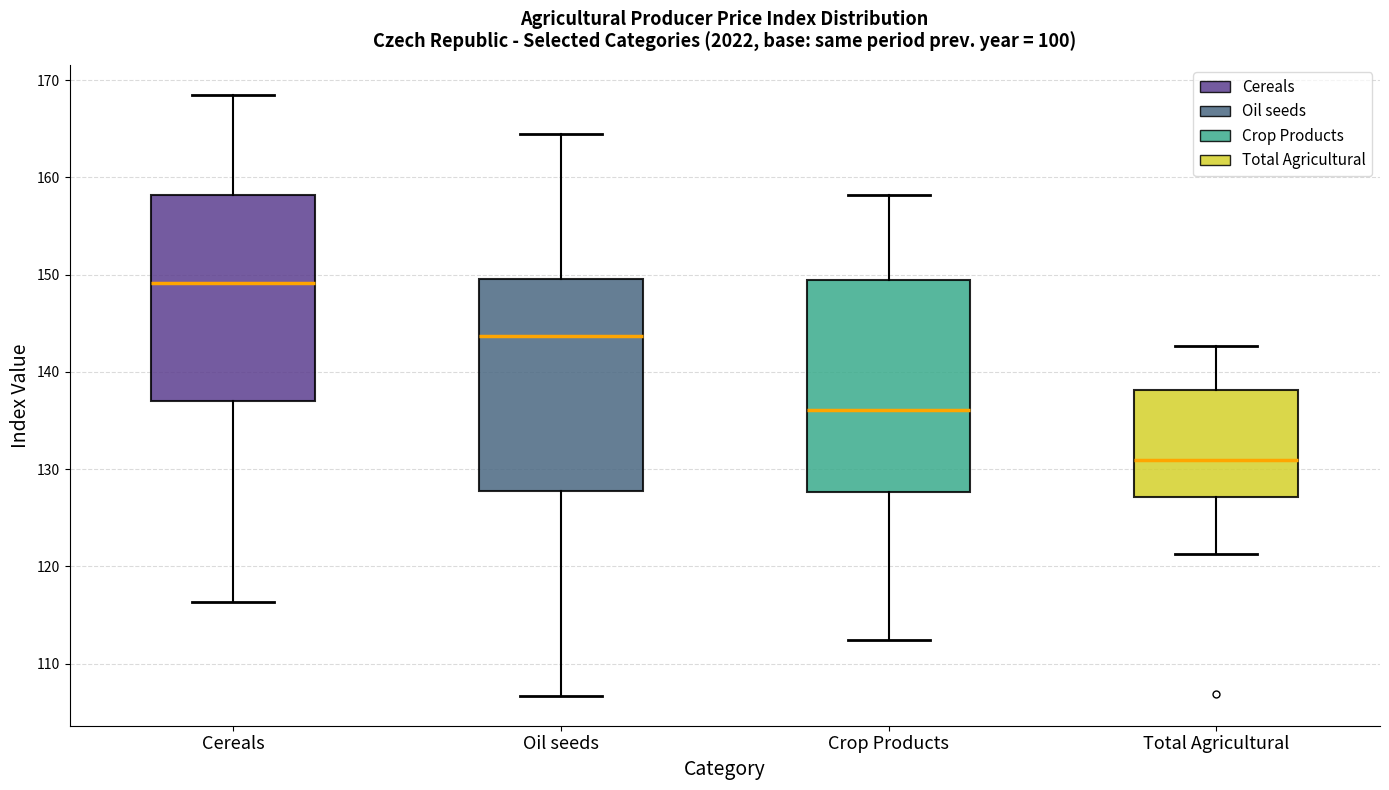

Reading left to right, read every box against the y-axis: the position of its median line, the range the box covers, and the ends of its whiskers. The values are not printed on the chart, so give them approximately, as read against the axis.

Cereals: median 149, box 137 to 158, whiskers 116 to 169
Oil seeds: median 144, box 128 to 150, whiskers 107 to 165
Crop Products: median 136, box 128 to 150, whiskers 112 to 158
Total Agricultural: median 131, box 127 to 138, whiskers 121 to 143